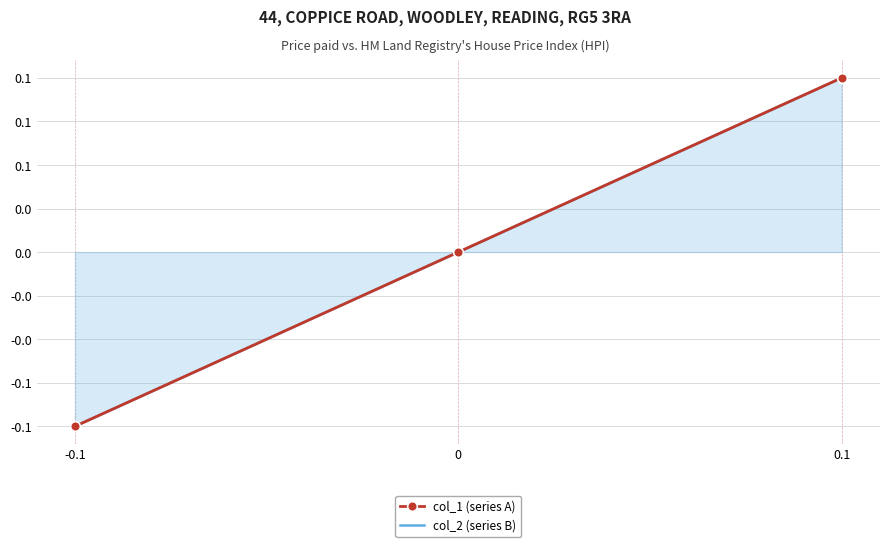

Reading left to right, transcribe all the data shown in this chart.

col_1 (series A): 0.1=0.1	0=0.0	-0.1=-0.1
col_2 (series B): 0.1=0.1	0=0.0	-0.1=-0.1